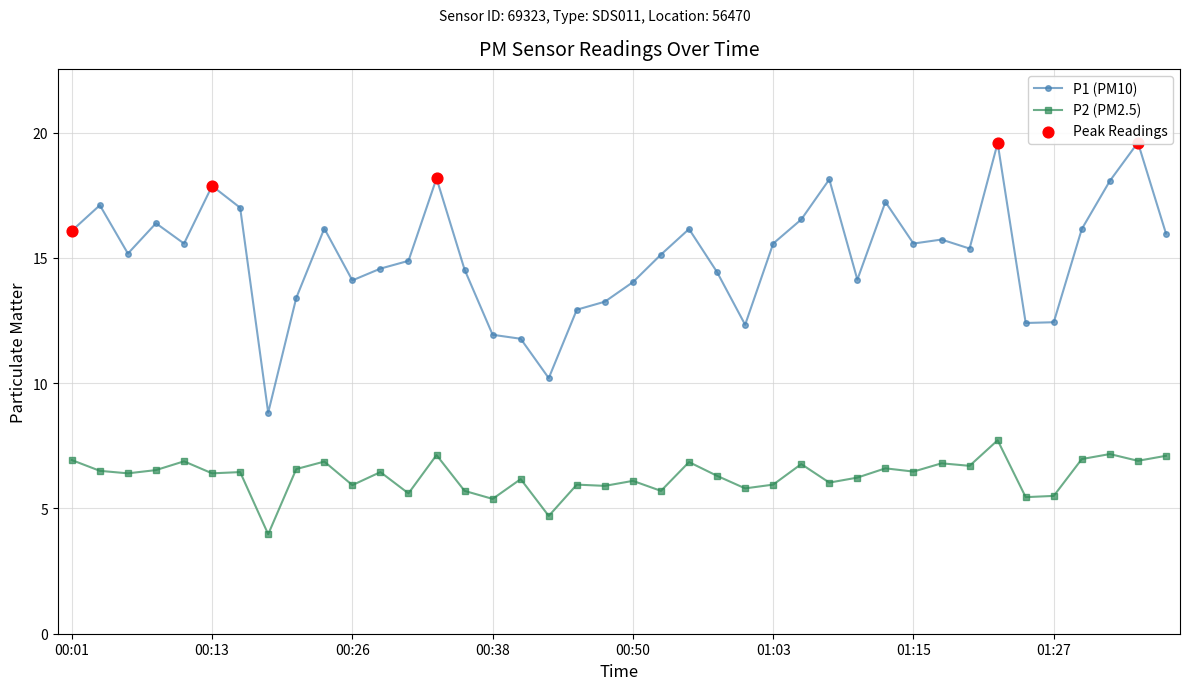

Is the value of P1 at 00:46 greater than the value of P2 at 00:58?

Yes